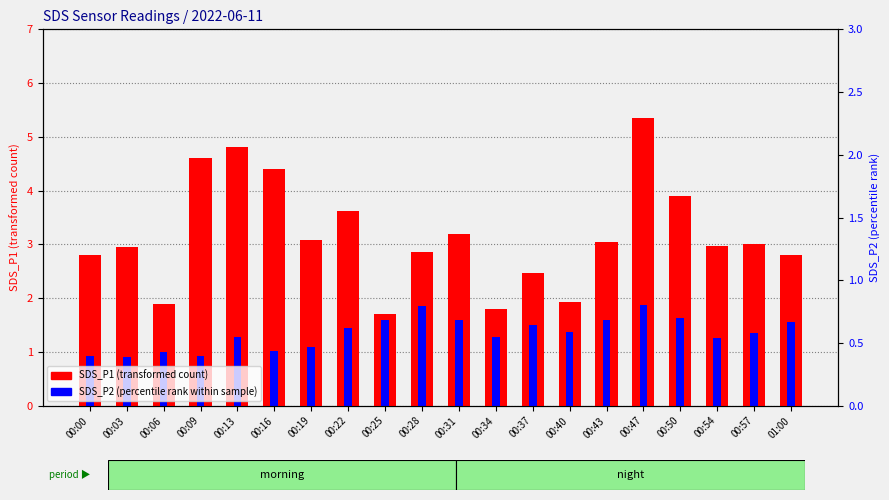

Reading left to right, extract all data points from this chart.

SDS_P1 (transformed count): 2.8	3.0	1.9	4.6	4.8	4.4	3.1	3.6	1.7	2.9	3.2	1.8	2.5	1.9	3.0	5.3	3.9	3.0	3.0	2.8
SDS_P2 (percentile rank within sample): 0.9	0.9	1.0	0.9	1.3	1.0	1.1	1.4	1.6	1.9	1.6	1.3	1.5	1.4	1.6	1.9	1.6	1.2	1.4	1.6